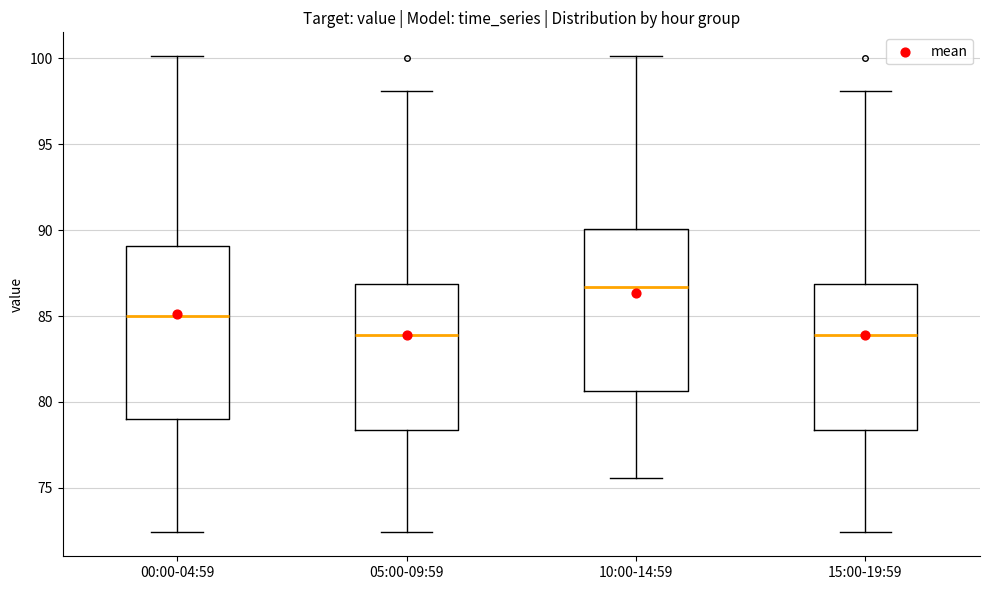

Reading left to right, read every box against the y-axis: the position of its median line, the range the box covers, and the ends of its whiskers. The values are not printed on the chart, so give them approximately, as read against the axis.

00:00-04:59: median 85.0, box 79.0 to 89.0, whiskers 72.5 to 100.0
05:00-09:59: median 84.0, box 78.5 to 87.0, whiskers 72.5 to 98.0
10:00-14:59: median 86.5, box 80.5 to 90.0, whiskers 75.5 to 100.0
15:00-19:59: median 84.0, box 78.5 to 87.0, whiskers 72.5 to 98.0